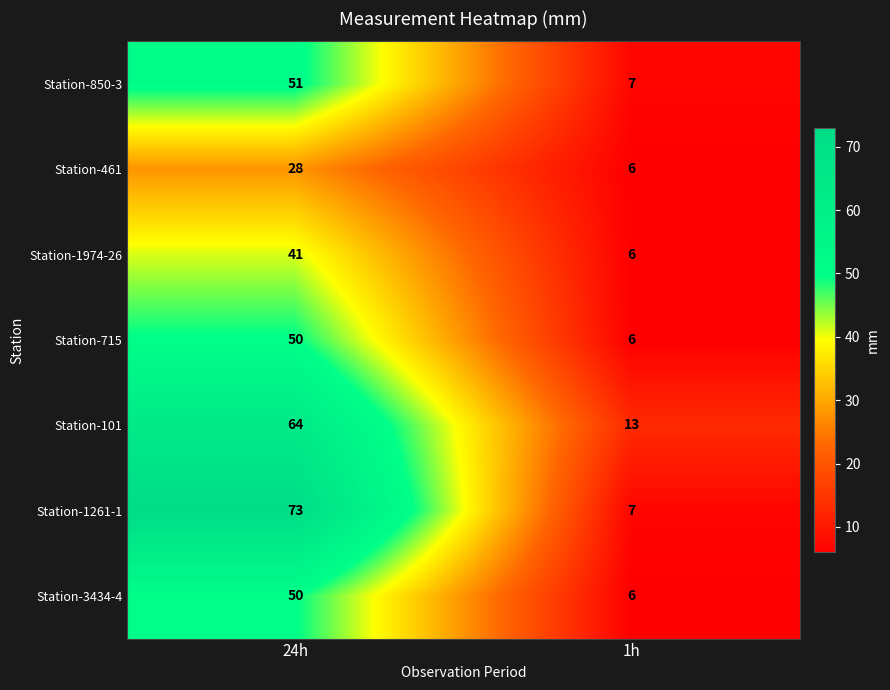

Which series has the largest total across all categories?

Station-1261-1